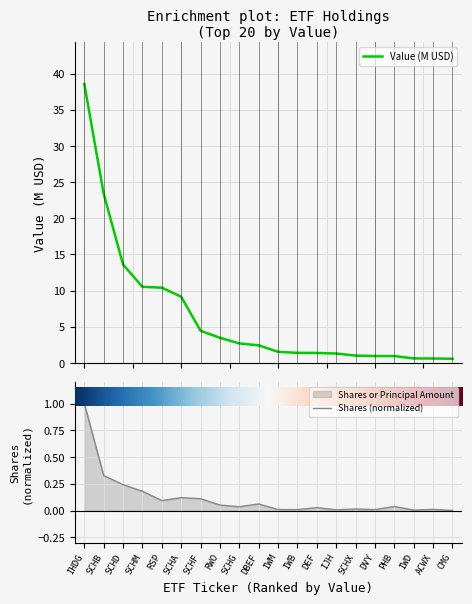

At DVY, list the series in order from smallest to largest.

Shares (normalized), Value (M USD)